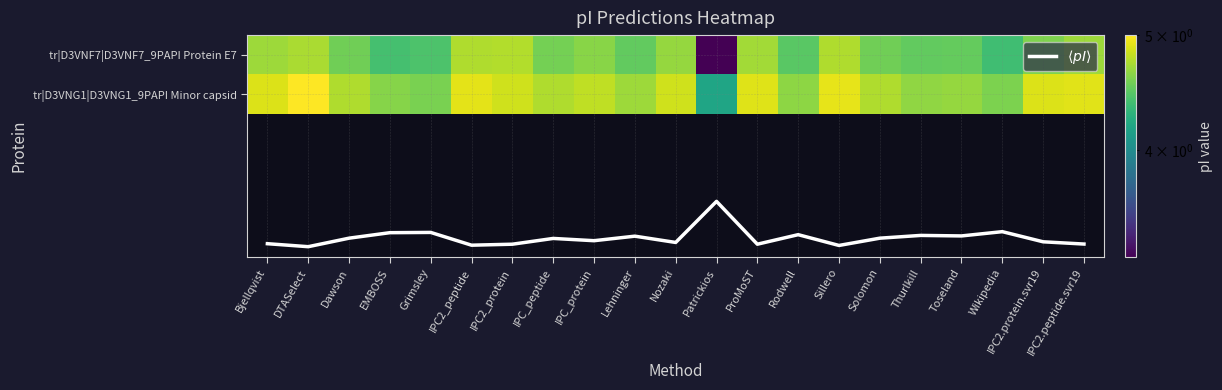

At which category is the sum across all series the highest?

DTASelect